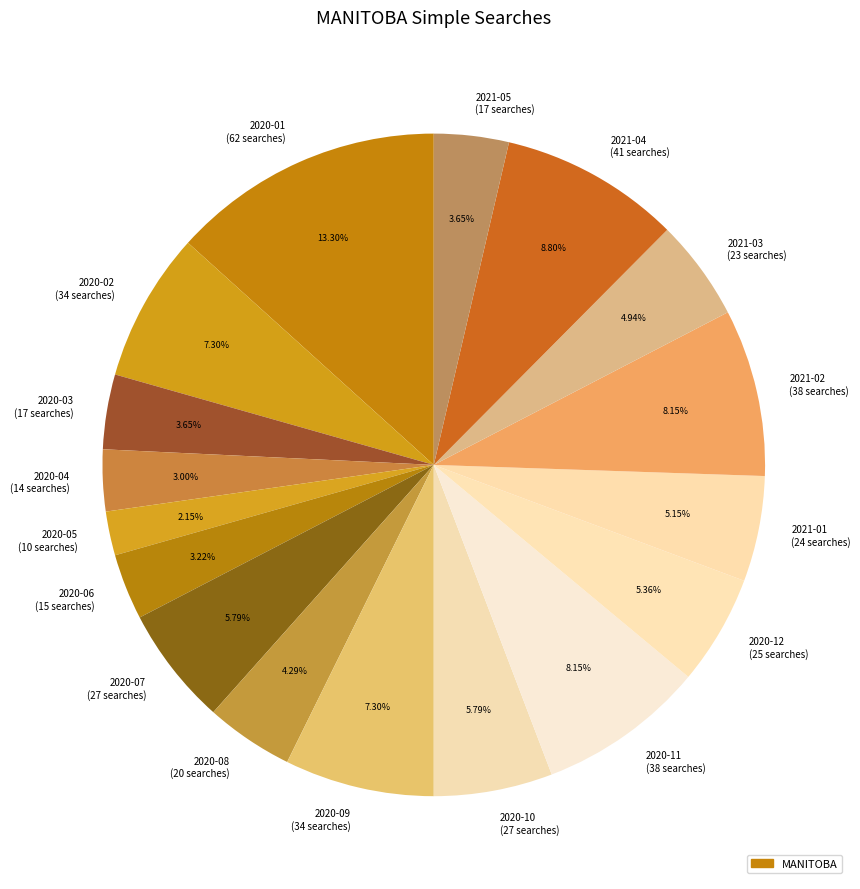

How many segments does this pie chart have?

17